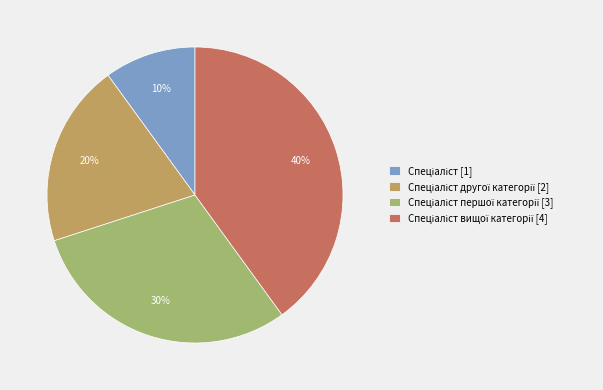

How many slices are in this pie chart?

4